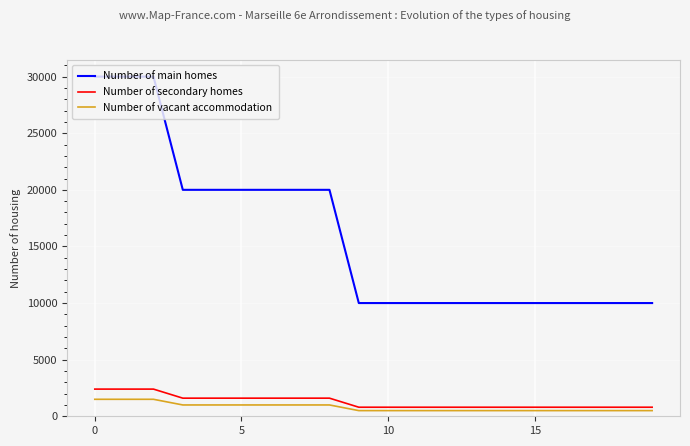

What is the difference between the maximum and minimum values in the Number of main homes series?

20000.0